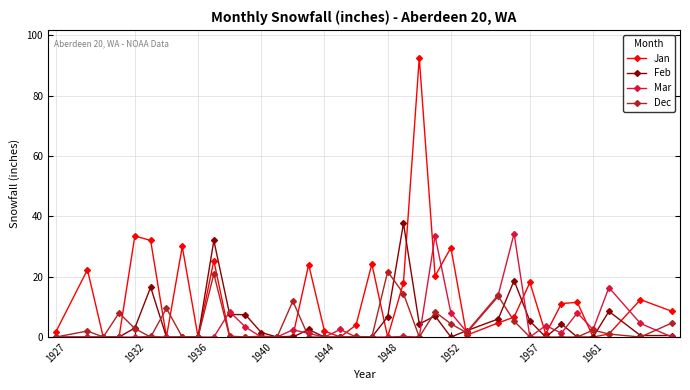

How many data points does each series have?

36